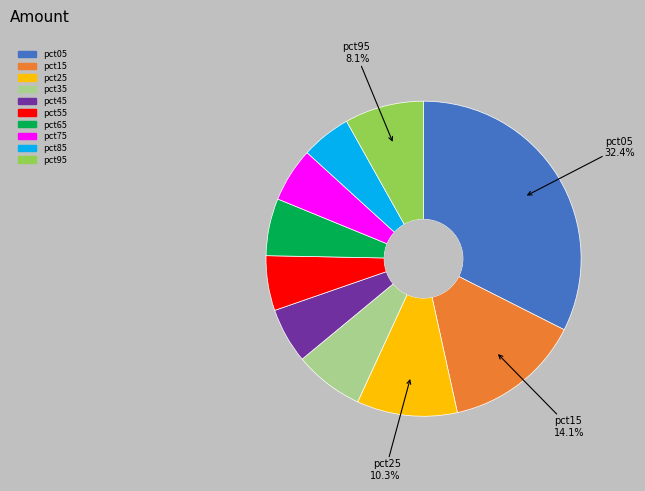

Which slice is the largest?

pct05